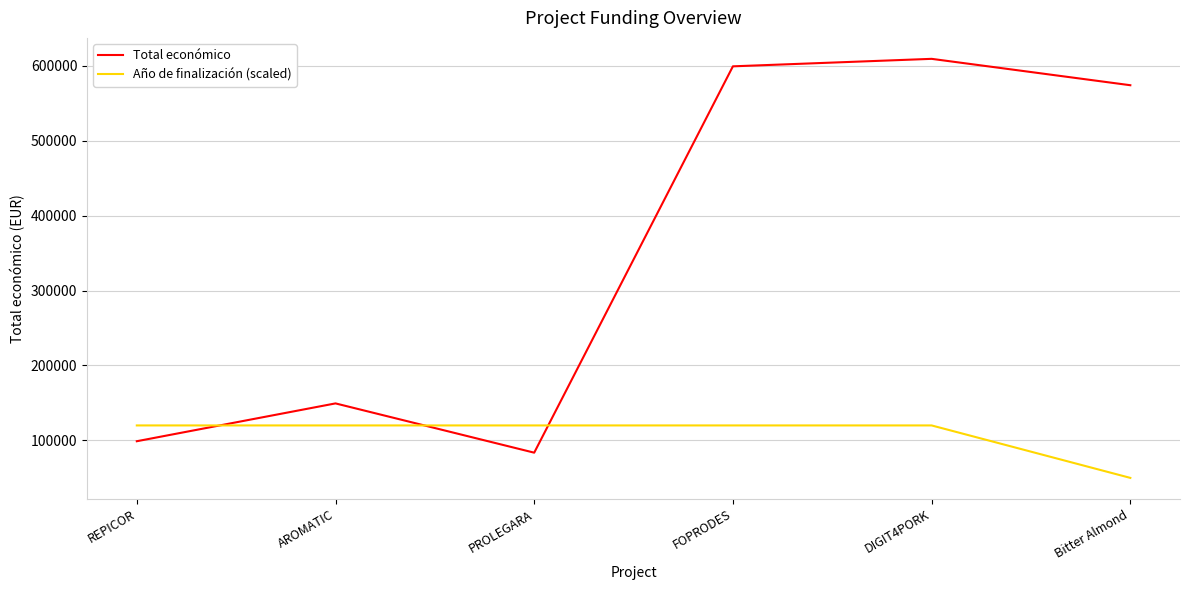

After their last crossing, which series has the higher values: Total económico or Año de finalización (scaled)?

Total económico